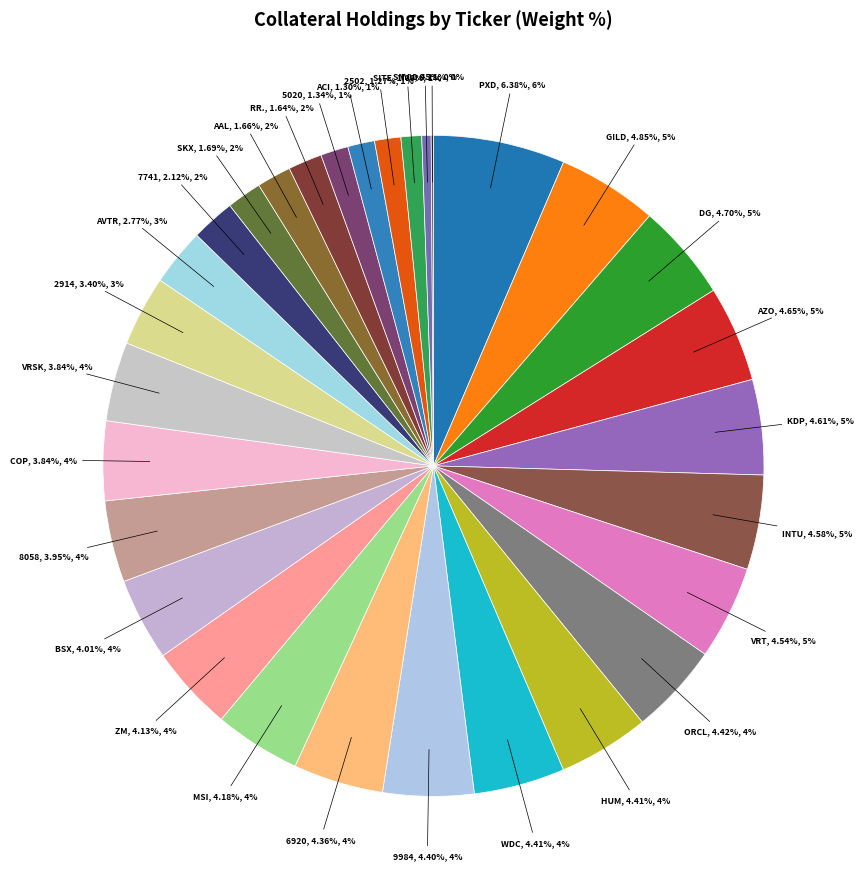

Is there any slice that represents more than half of the pie?

No